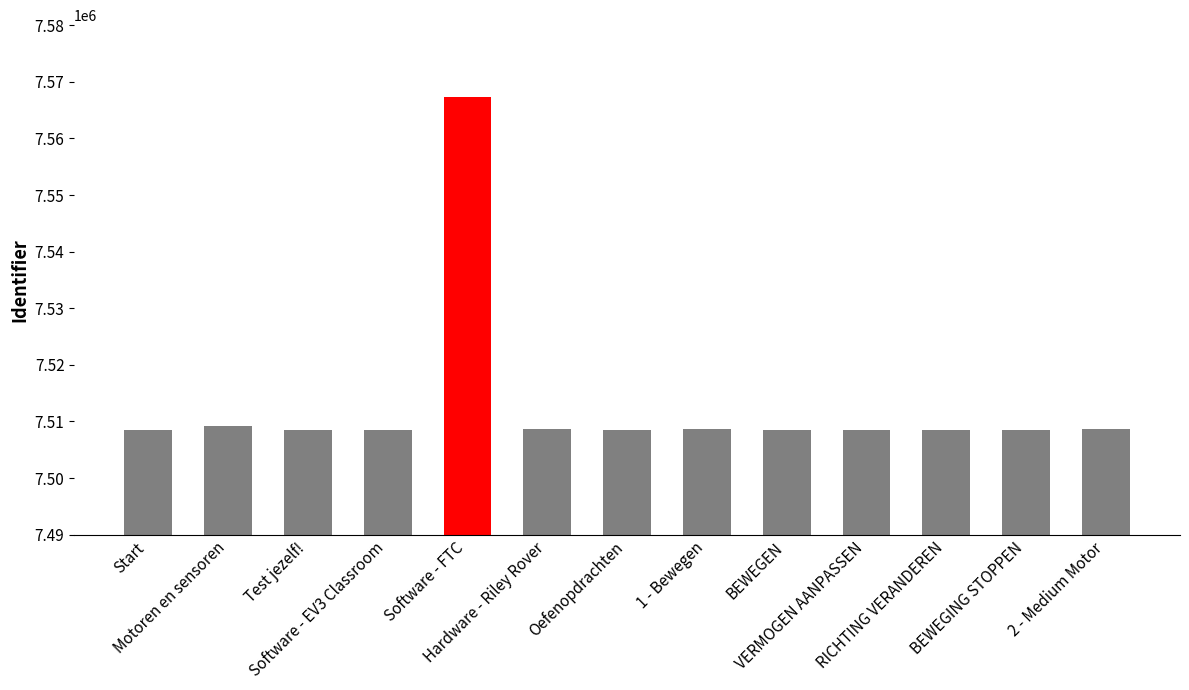

How many bars are there in total?

13